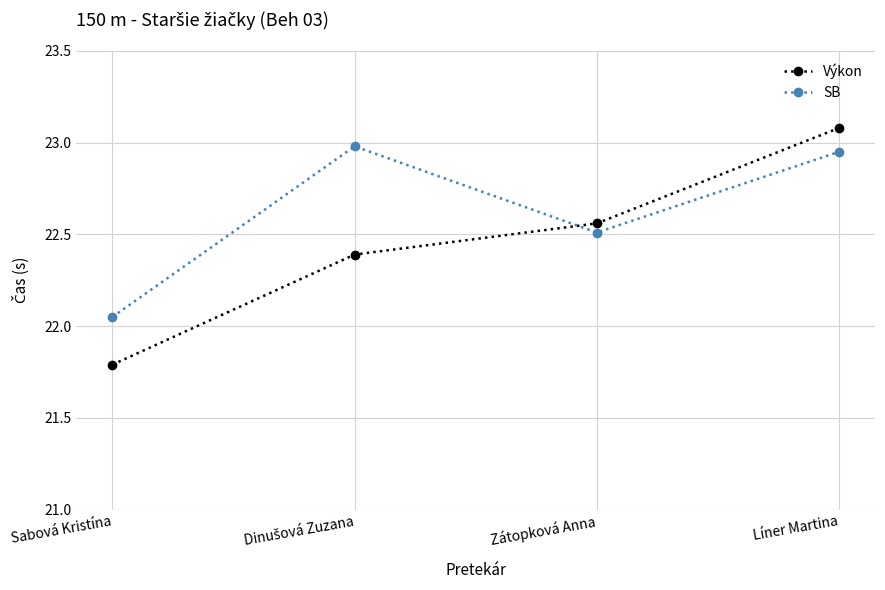

Is it true that Výkon equals 40.6 at Zátopková Anna?

False